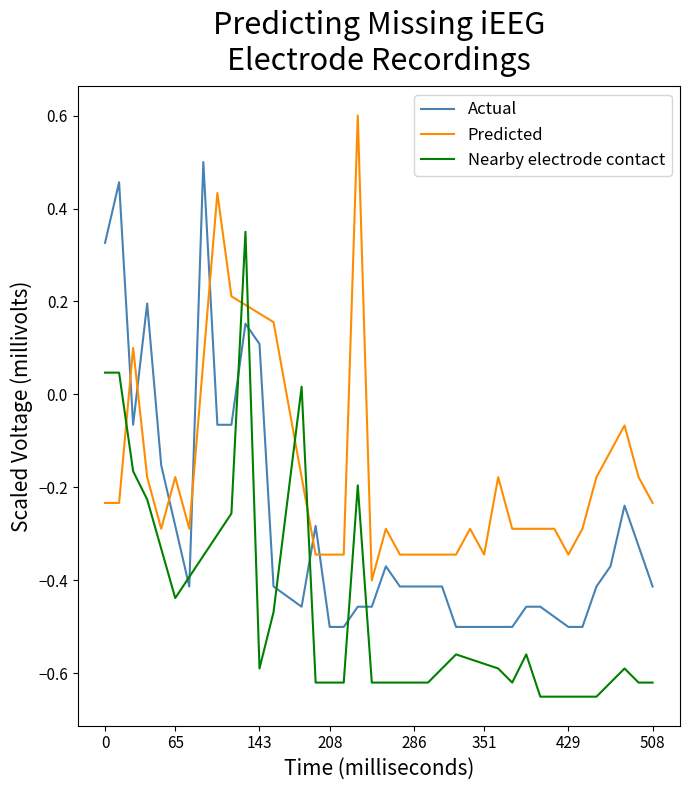

What is the maximum value shown in the chart?

0.6